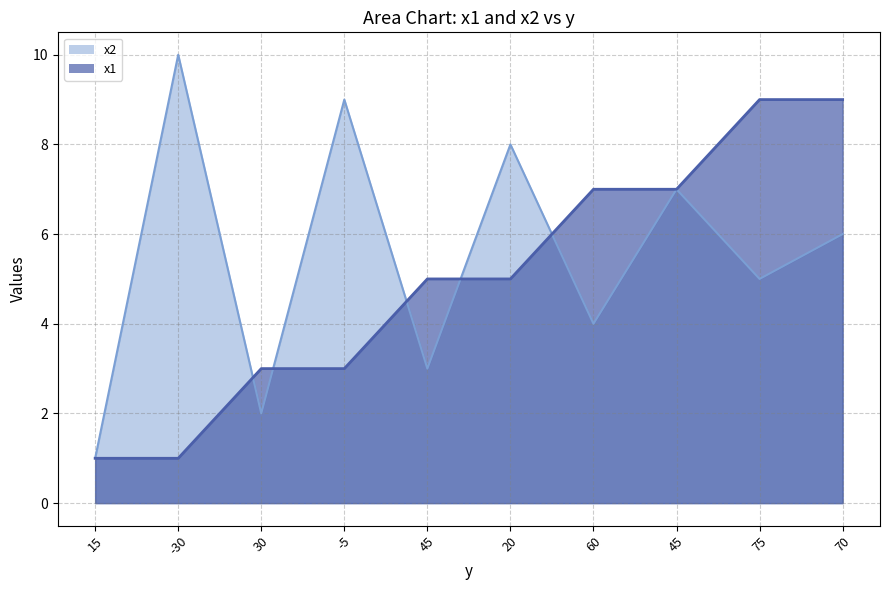

Which category has the highest value across all series?

-30